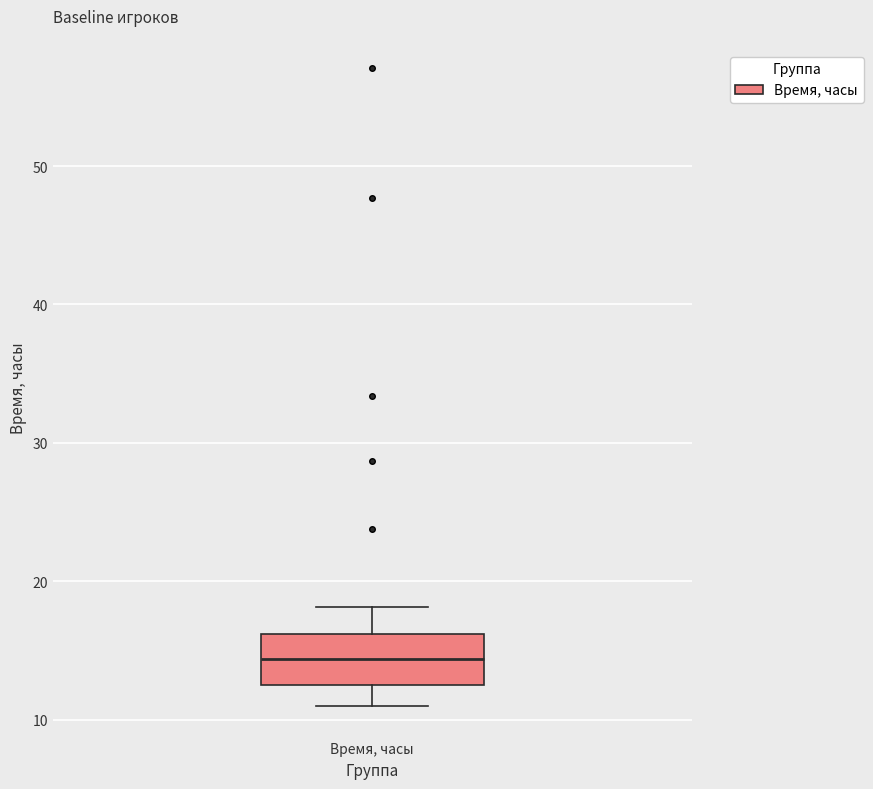

Where does the median line of the box for Время, часы sit on the y-axis? The values are not printed on the chart, so give them approximately, as read against the axis.

14